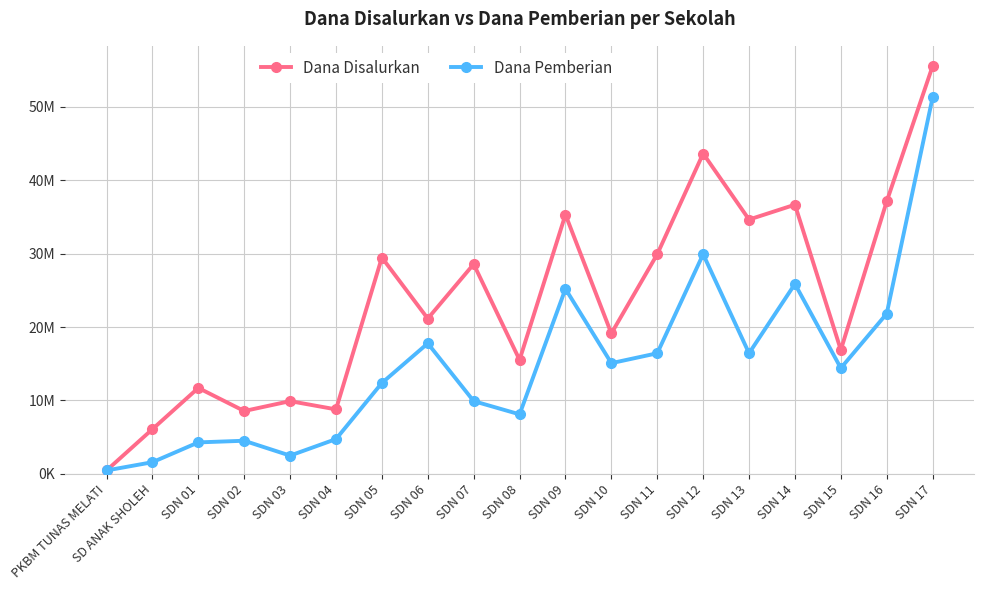

Is the value of Dana Disalurkan at SDN 09 greater than the value of Dana Pemberian at SDN 14?

Yes